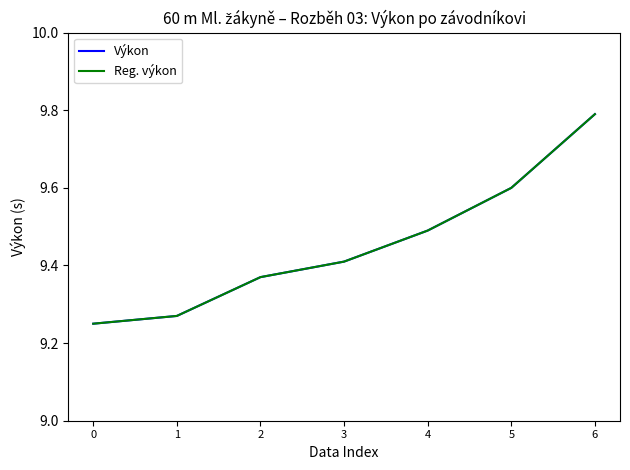

What is the value of the Výkon point at the 7th from the left?

9.8